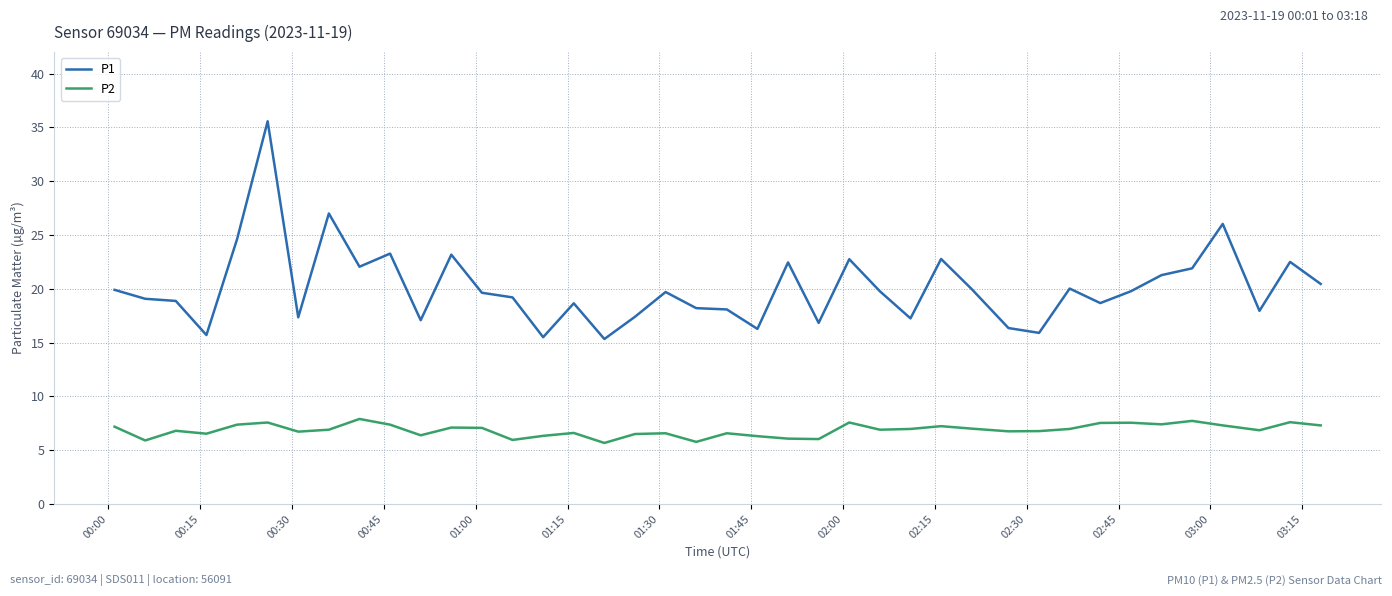

Rank the series by their average value, from highest to lowest.

P1, P2